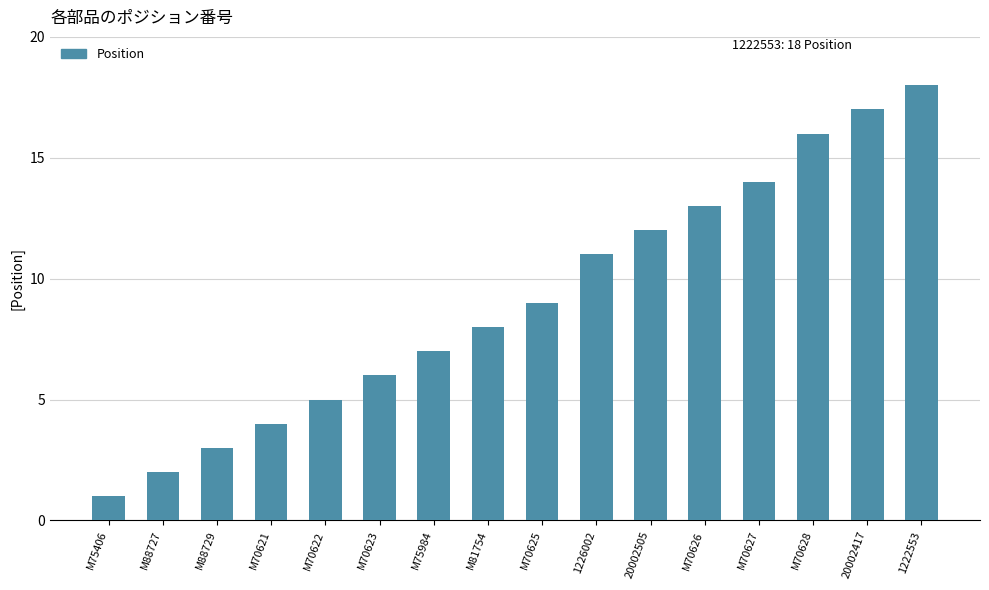

Which label corresponds to the largest value in the chart?

1222553